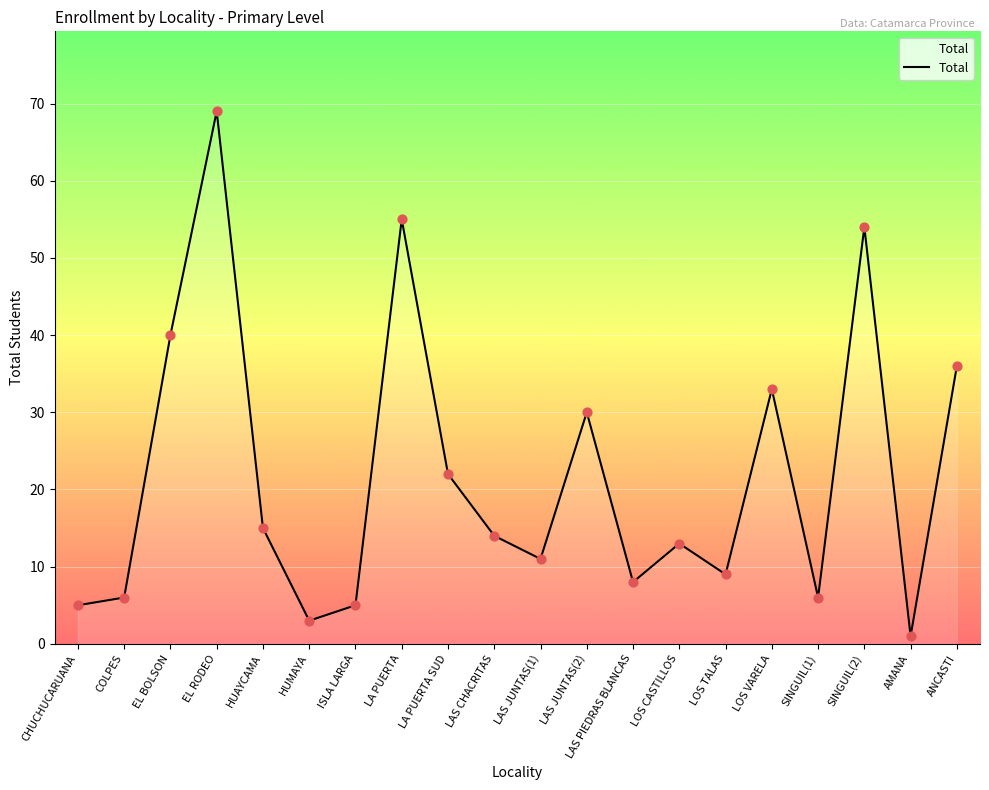

What is the ratio of the value at LAS CHACRITAS to the value at LOS TALAS?

1.6